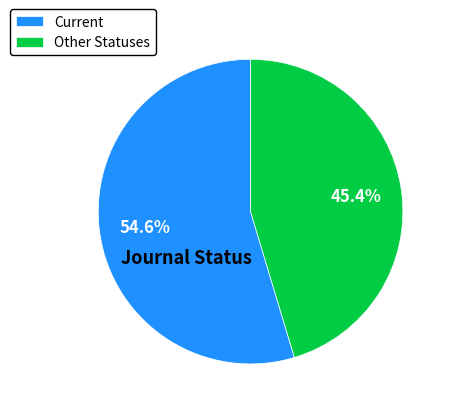

To the nearest percent, what is the average slice percentage?

50%